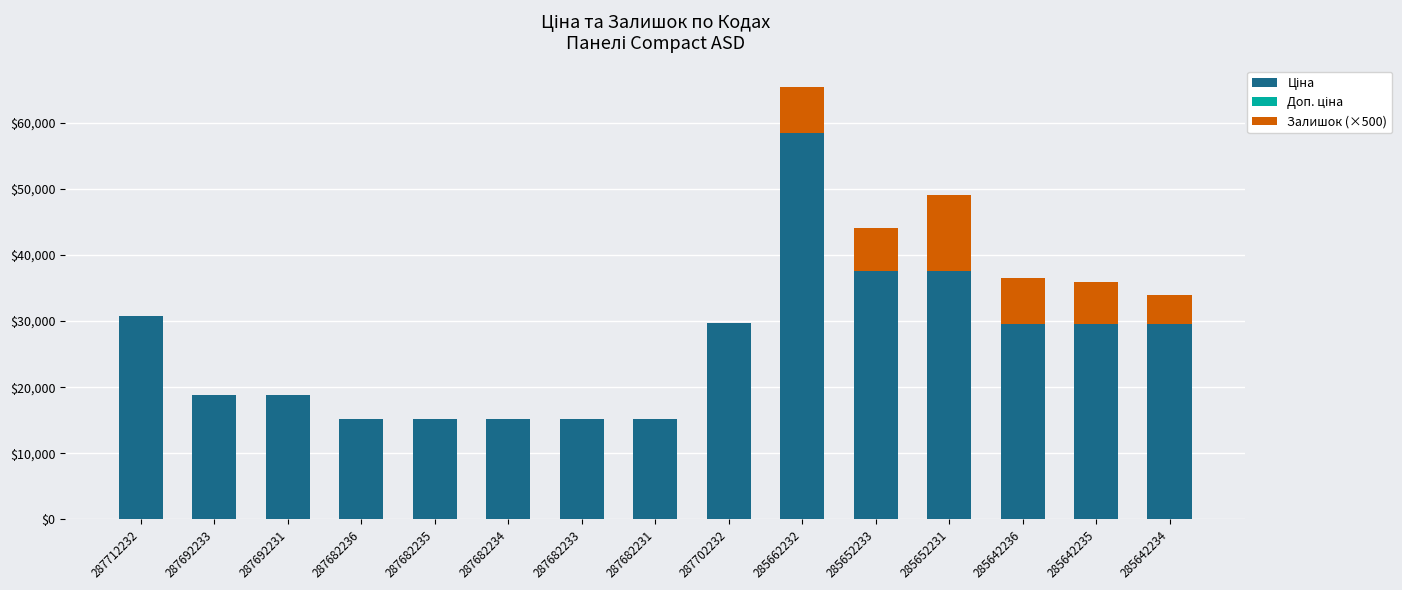

At which category is the sum across all series the highest?

285662232